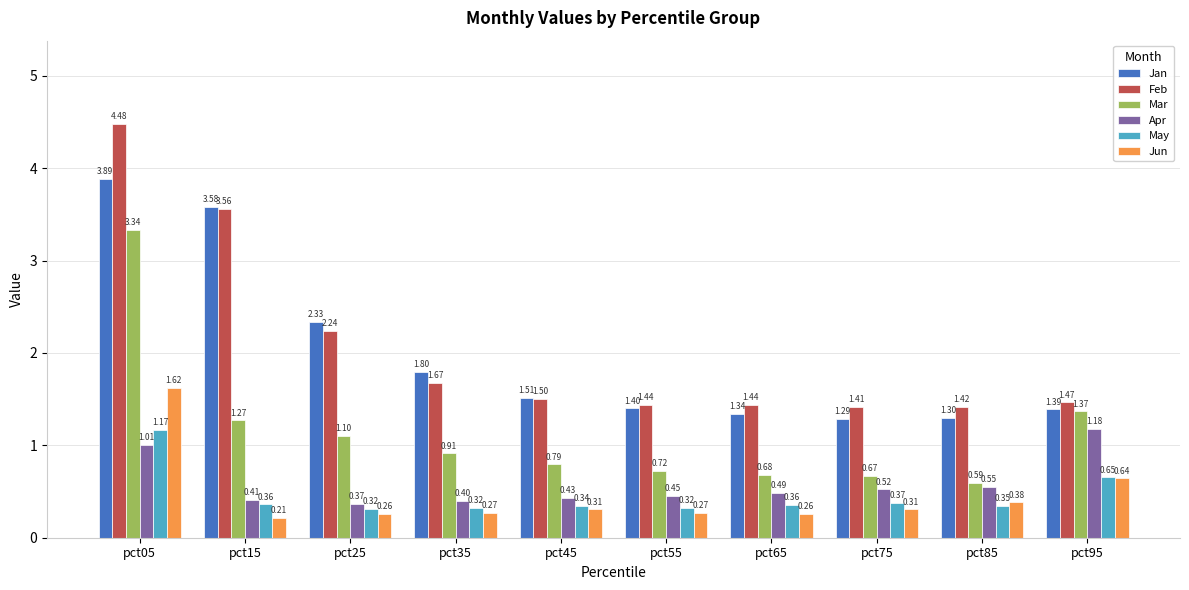

What is the spread (max minus min) of values at pct75?

1.1